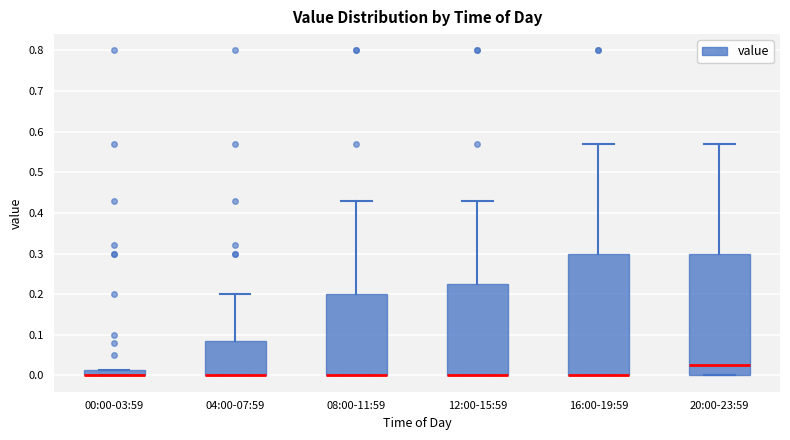

Where is the upper edge of the box for 08:00-11:59 on the y-axis? The values are not printed on the chart, so give them approximately, as read against the axis.

0.20